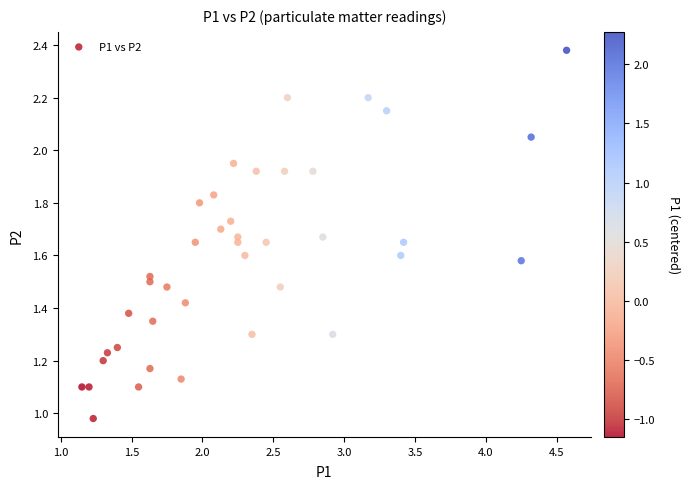

What is the range of X values (max minus min)?

3.4